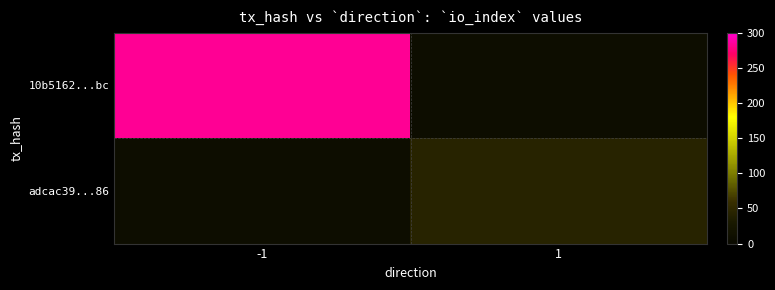

List the labels in order of adcac39...86 value, smallest first.

-1, 1